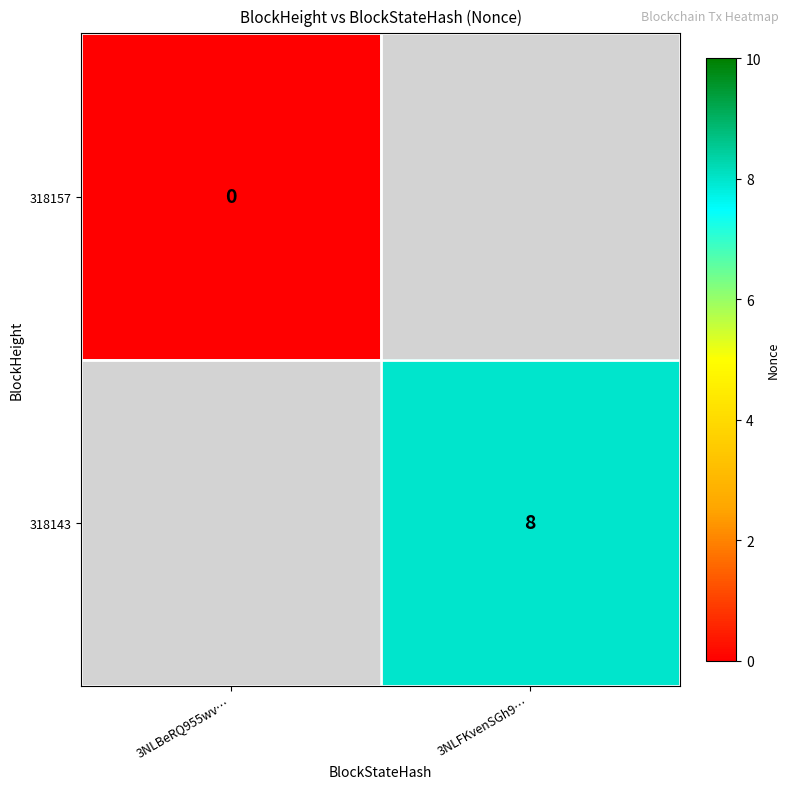

At which label is 318157 closest to 0?

3NLBeRQ955wv…